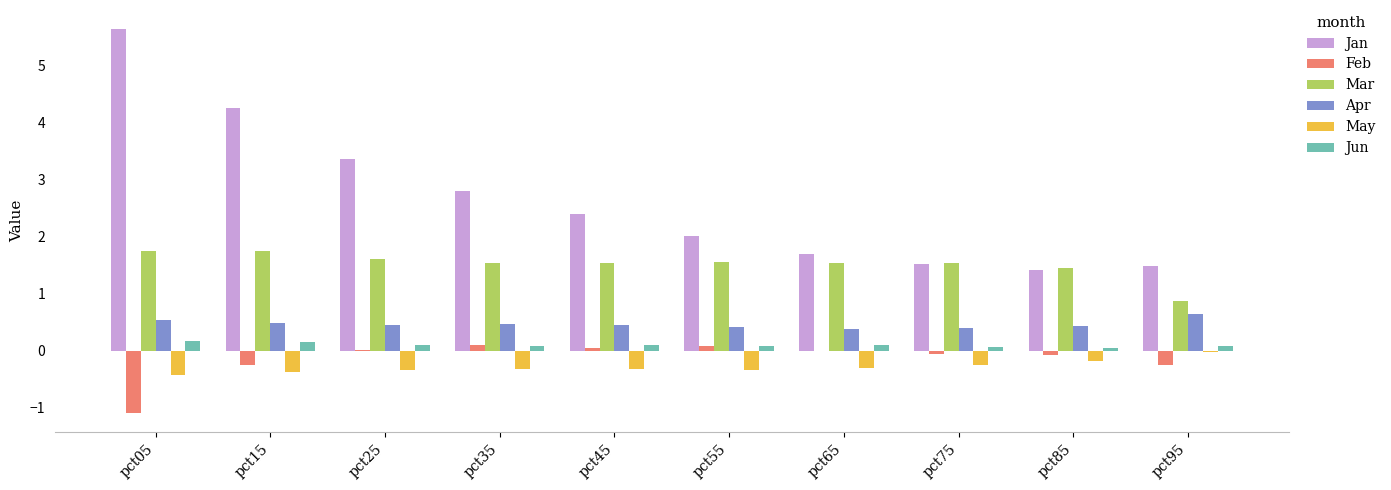

What are all the series names shown in the legend?

Jan, Feb, Mar, Apr, May, Jun